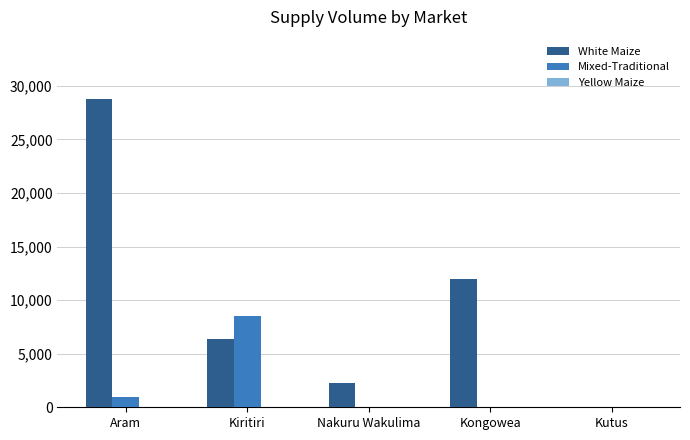

At which label is White Maize closest to 14400?

Kongowea